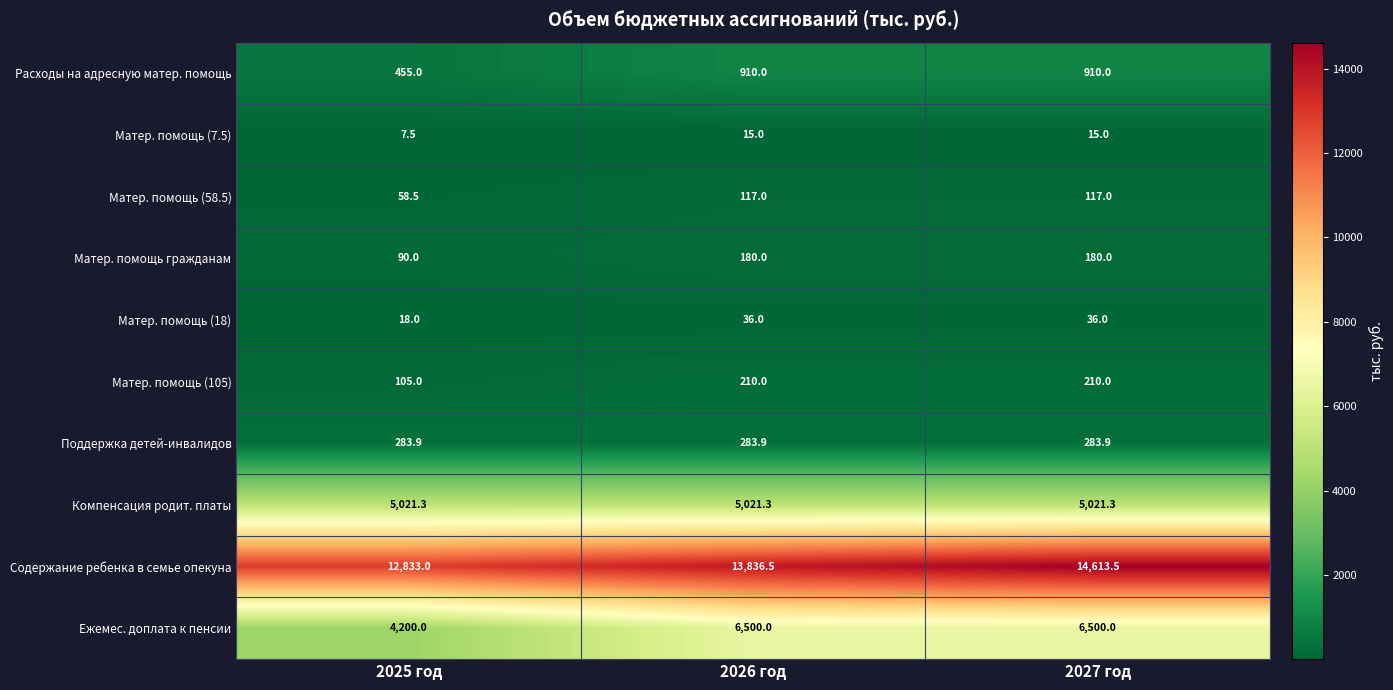

Which series changed the most between 2025 год and 2027 год?

Ежемес. доплата к пенсии